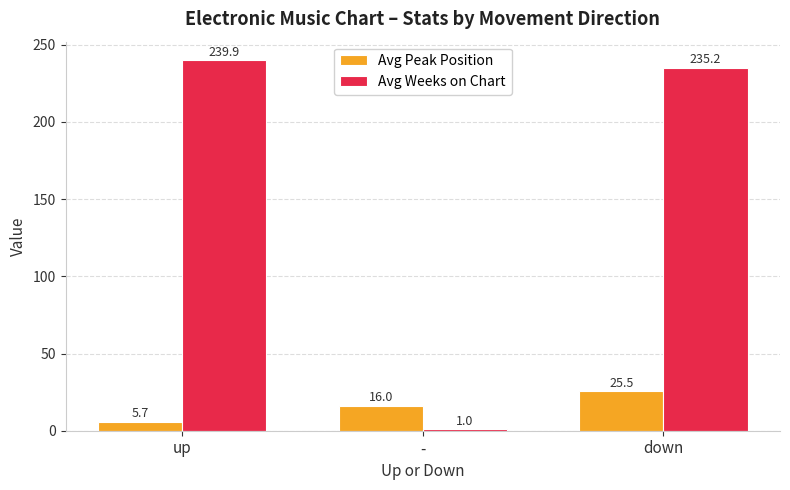

Count the number of data series in this chart.

2